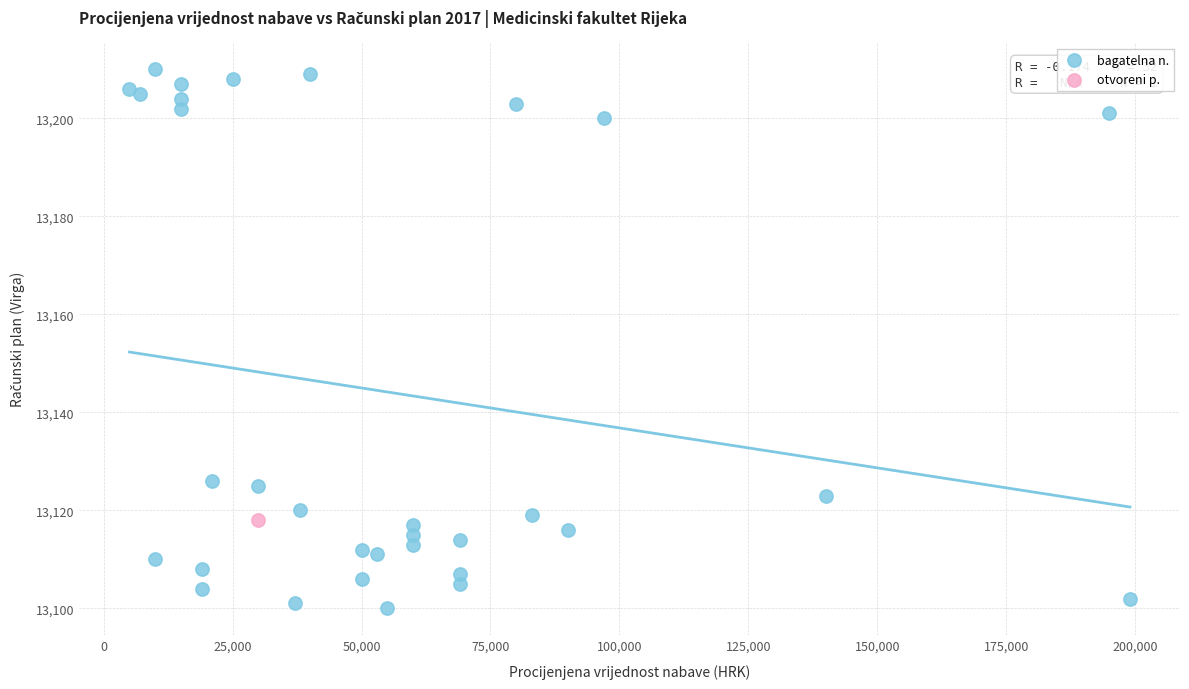

What are all the series names shown in the legend?

bagatelna n., otvoreni p.